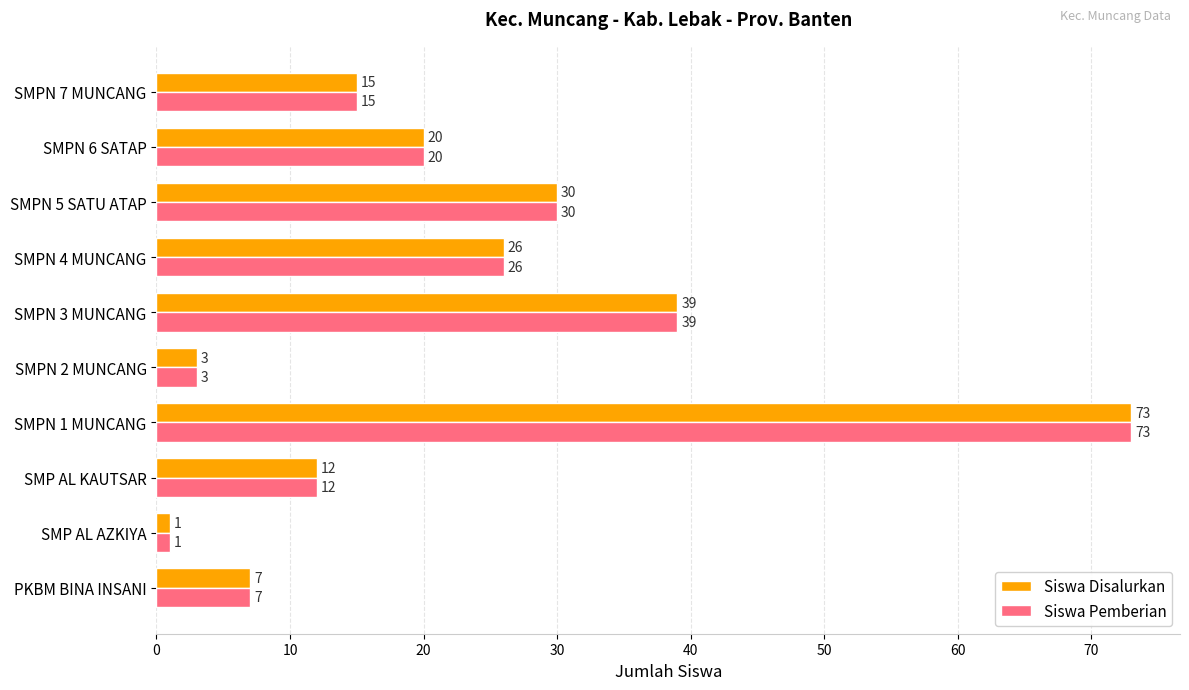

What is the smallest value displayed?

1